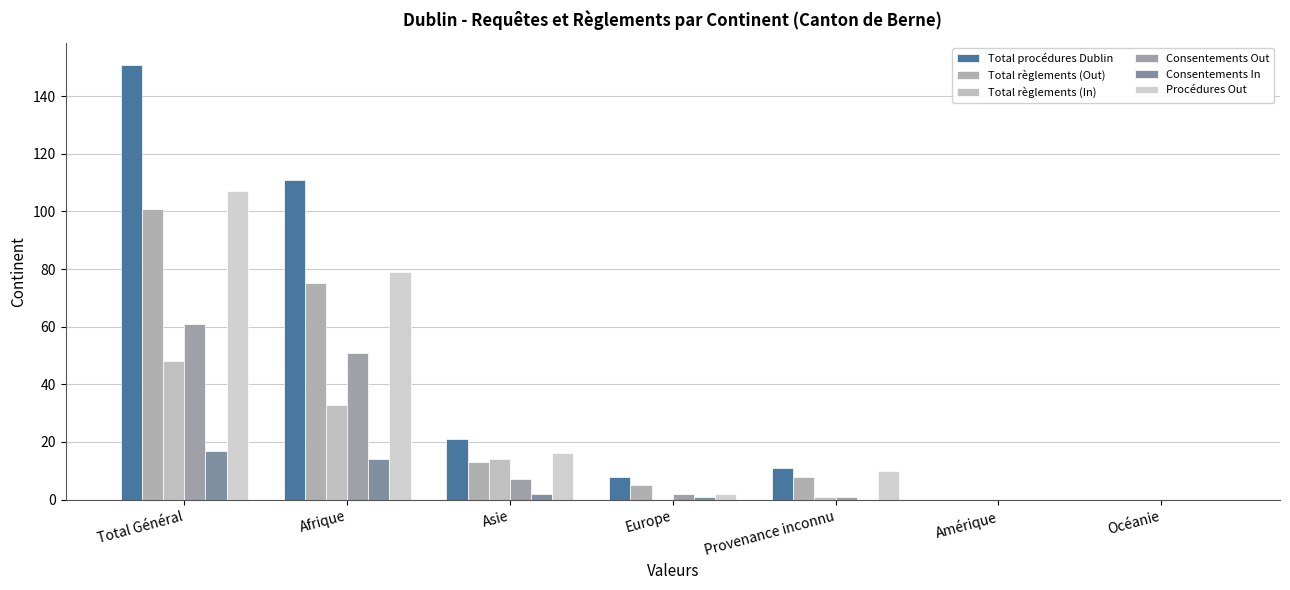

Is it true that Consentements In equals 26 at Total Général?

False